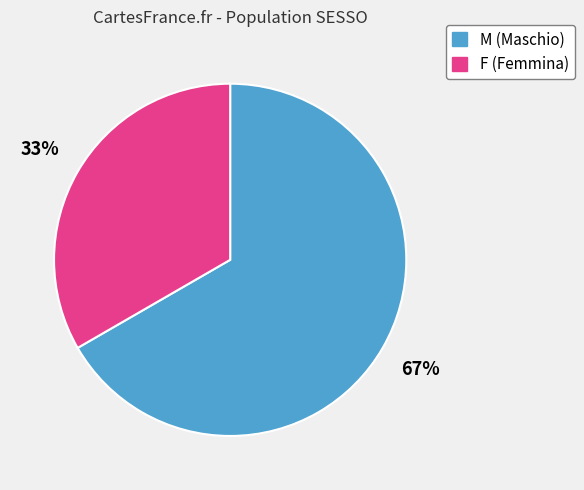

Rank the categories by value from lowest to highest.

F, M